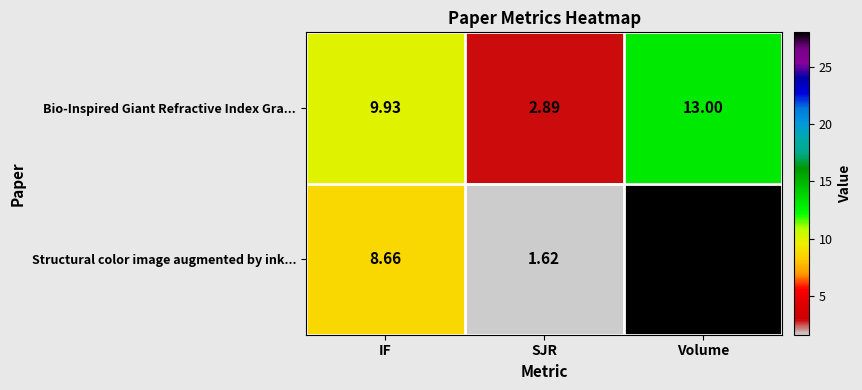

Which series changed the most between IF and Volume?

Structural color image augmented by ink...